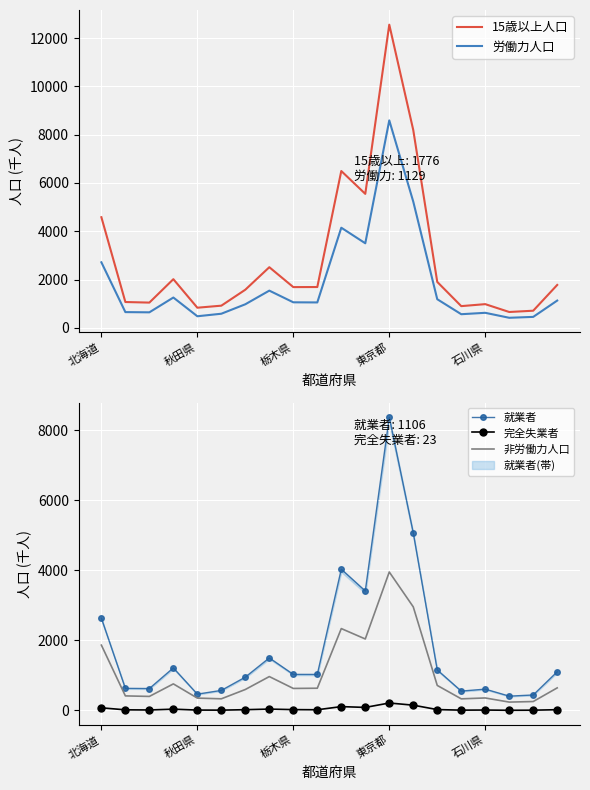

Which category has the highest value in the 非労働力人口 series?

東京都